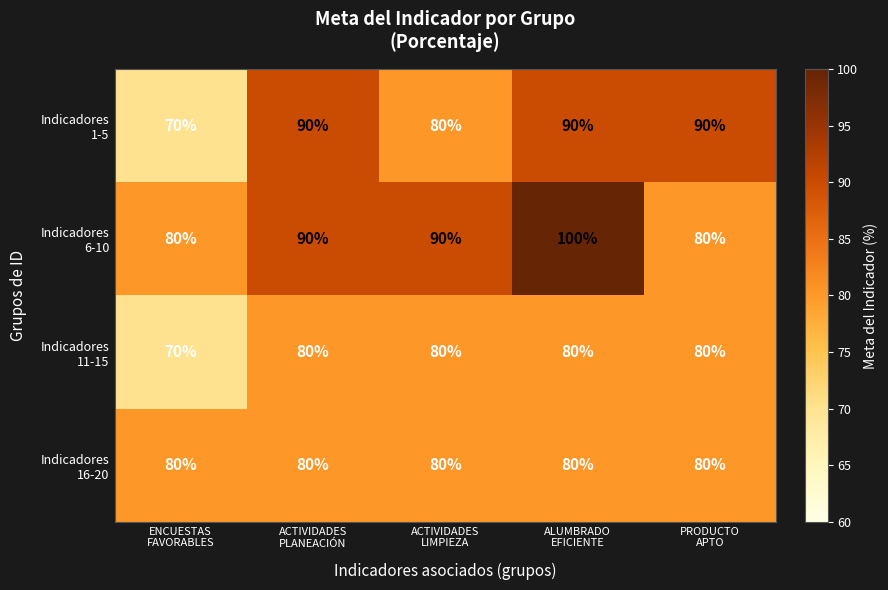

At how many categories does at least one series exceed 74?

5